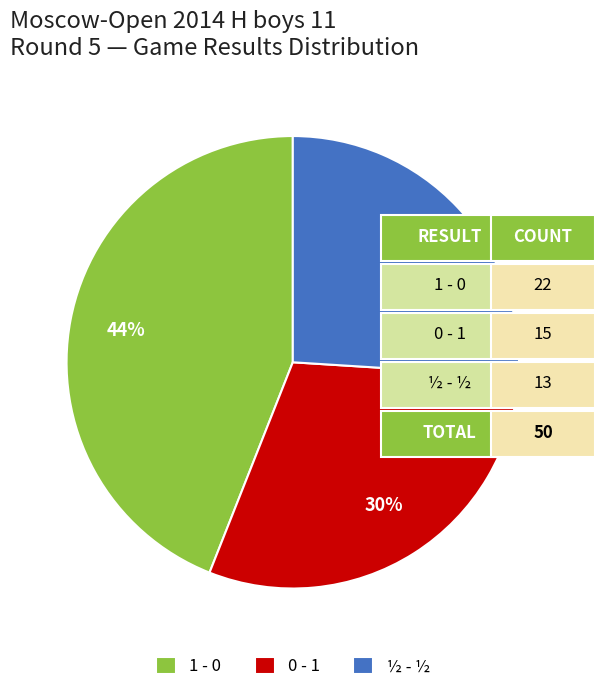

Is there a majority slice in this chart?

No